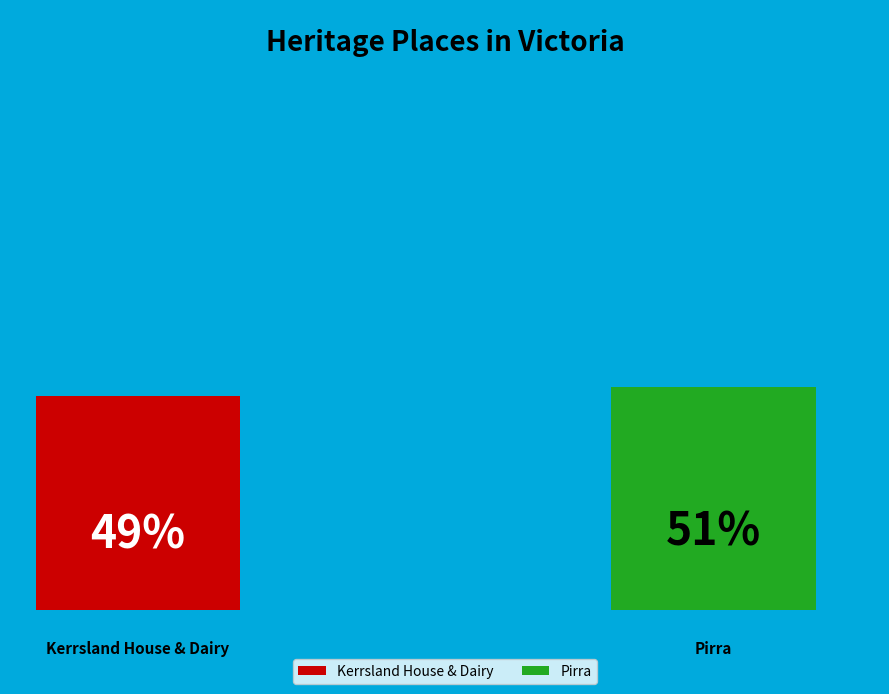

Between Kerrsland House & Dairy and Pirra, which is larger?

Pirra